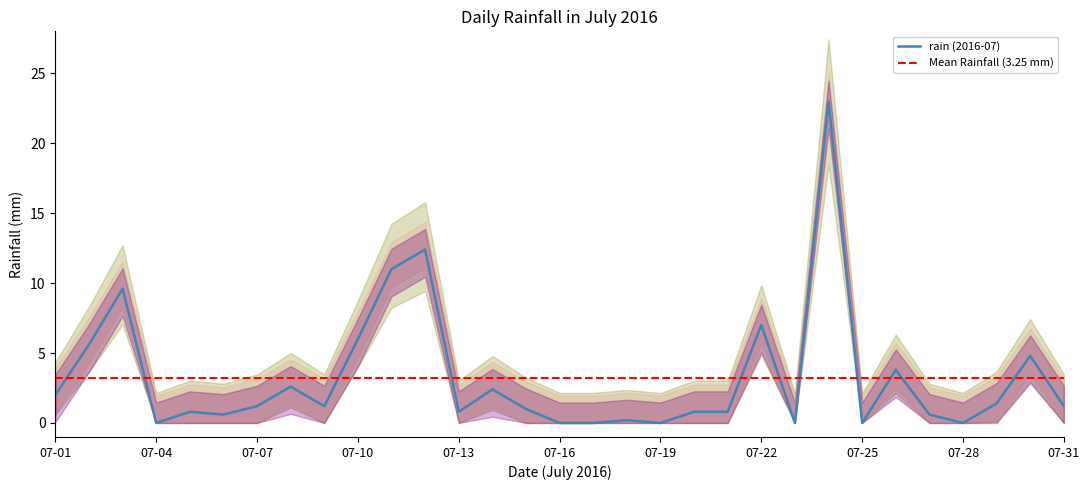

List the labels in order of value, largest first.

07-24, 07-12, 07-11, 07-03, 07-22, 07-10, 07-02, 07-30, 07-26, 07-08, 07-14, 07-01, 07-29, 07-07, 07-09, 07-31, 07-15, 07-05, 07-13, 07-20, 07-21, 07-06, 07-27, 07-18, 07-04, 07-16, 07-17, 07-19, 07-23, 07-25, 07-28